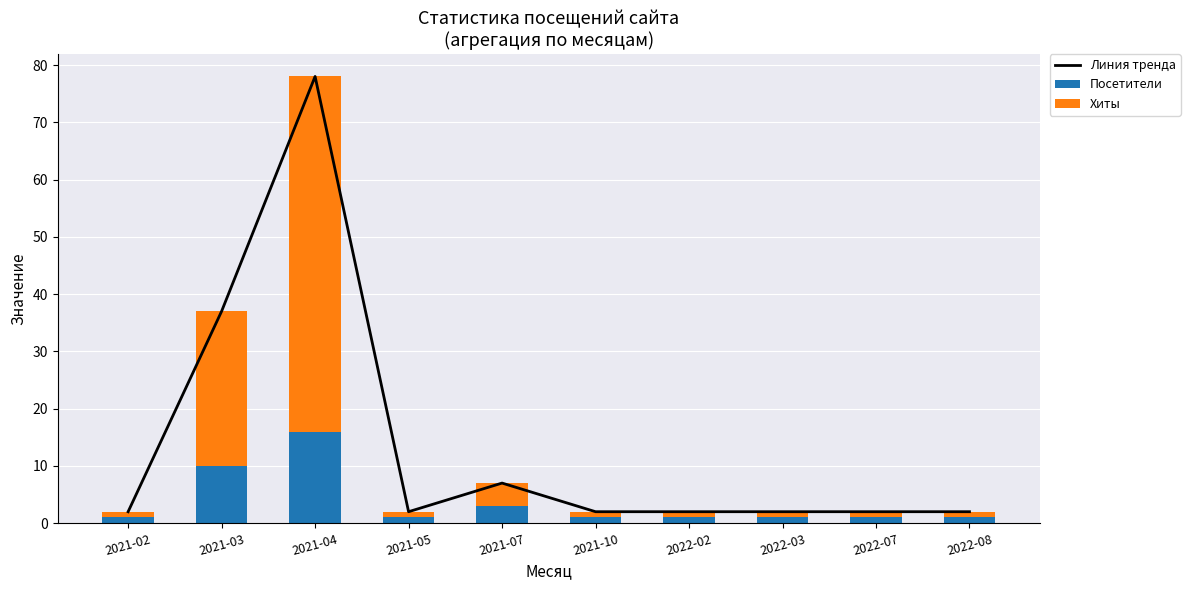

Reading right to left, extract all data points from this chart.

Линия тренда: 2022-08=2	2022-07=2	2022-03=2	2022-02=2	2021-10=2	2021-07=7	2021-05=2	2021-04=78	2021-03=37	2021-02=2
Посетители: 2022-08=1	2022-07=1	2022-03=1	2022-02=1	2021-10=1	2021-07=3	2021-05=1	2021-04=16	2021-03=10	2021-02=1
Хиты: 2022-08=1	2022-07=1	2022-03=1	2022-02=1	2021-10=1	2021-07=4	2021-05=1	2021-04=62	2021-03=27	2021-02=1